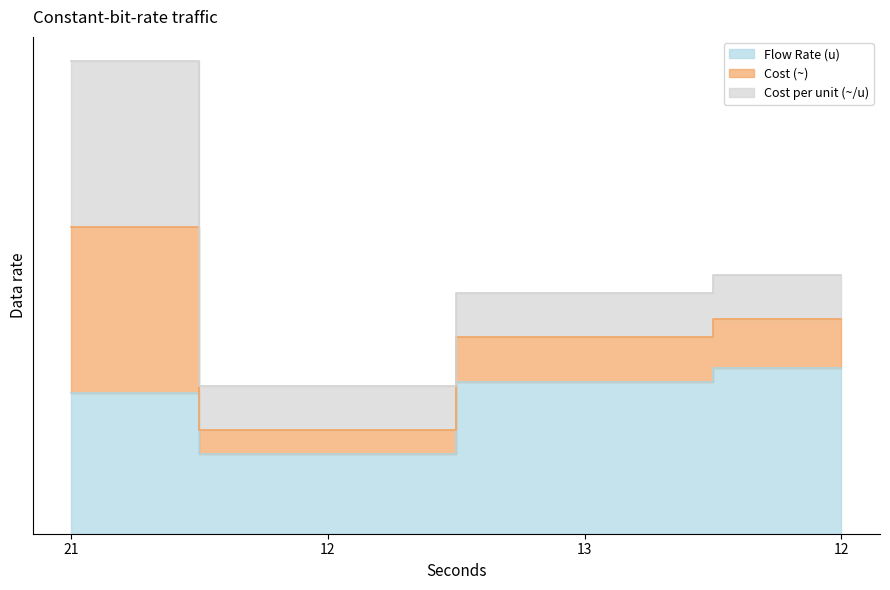

How many data points in Cost (~) are less than 1?

1